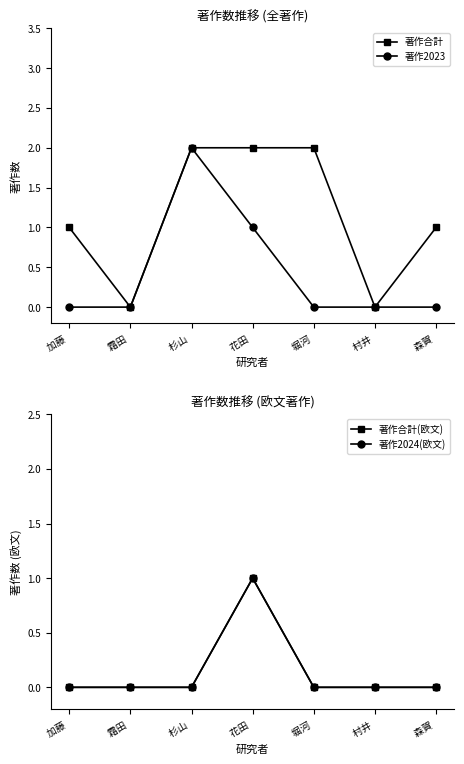

What is the difference between the highest and lowest values at 森賀 ?

1